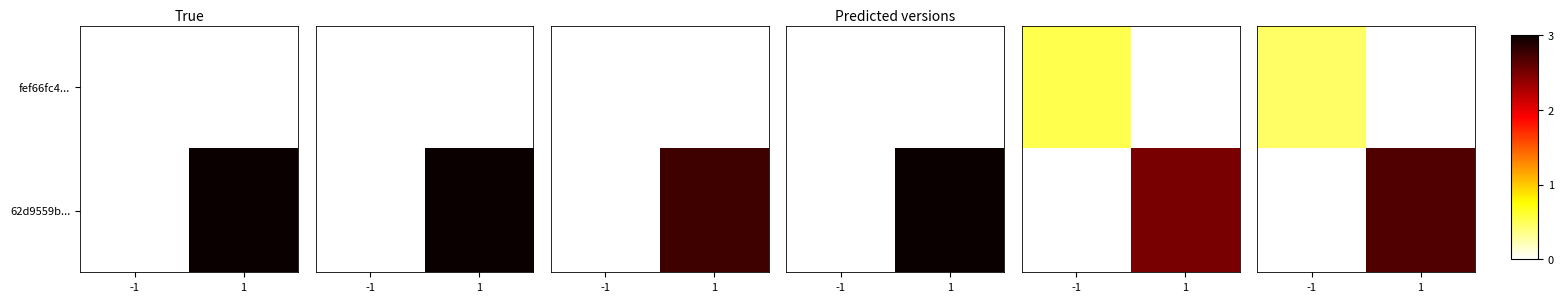

What is the sum of the row_0 values at -1 and 1?

0.5